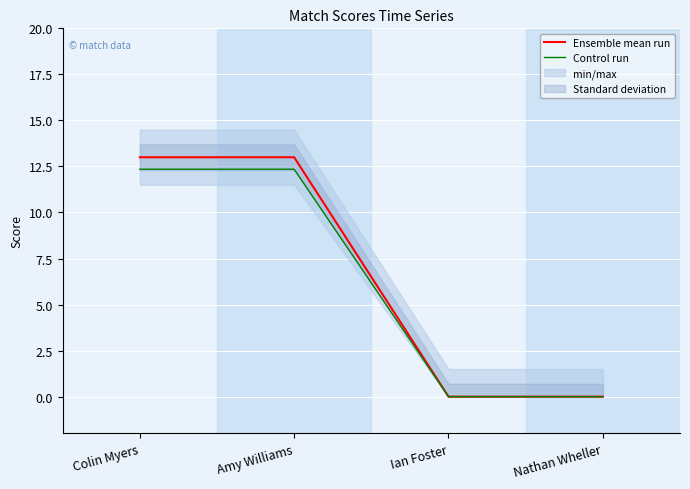

Between Ian Foster and Nathan Wheller, which series saw the biggest shift?

Ensemble mean run